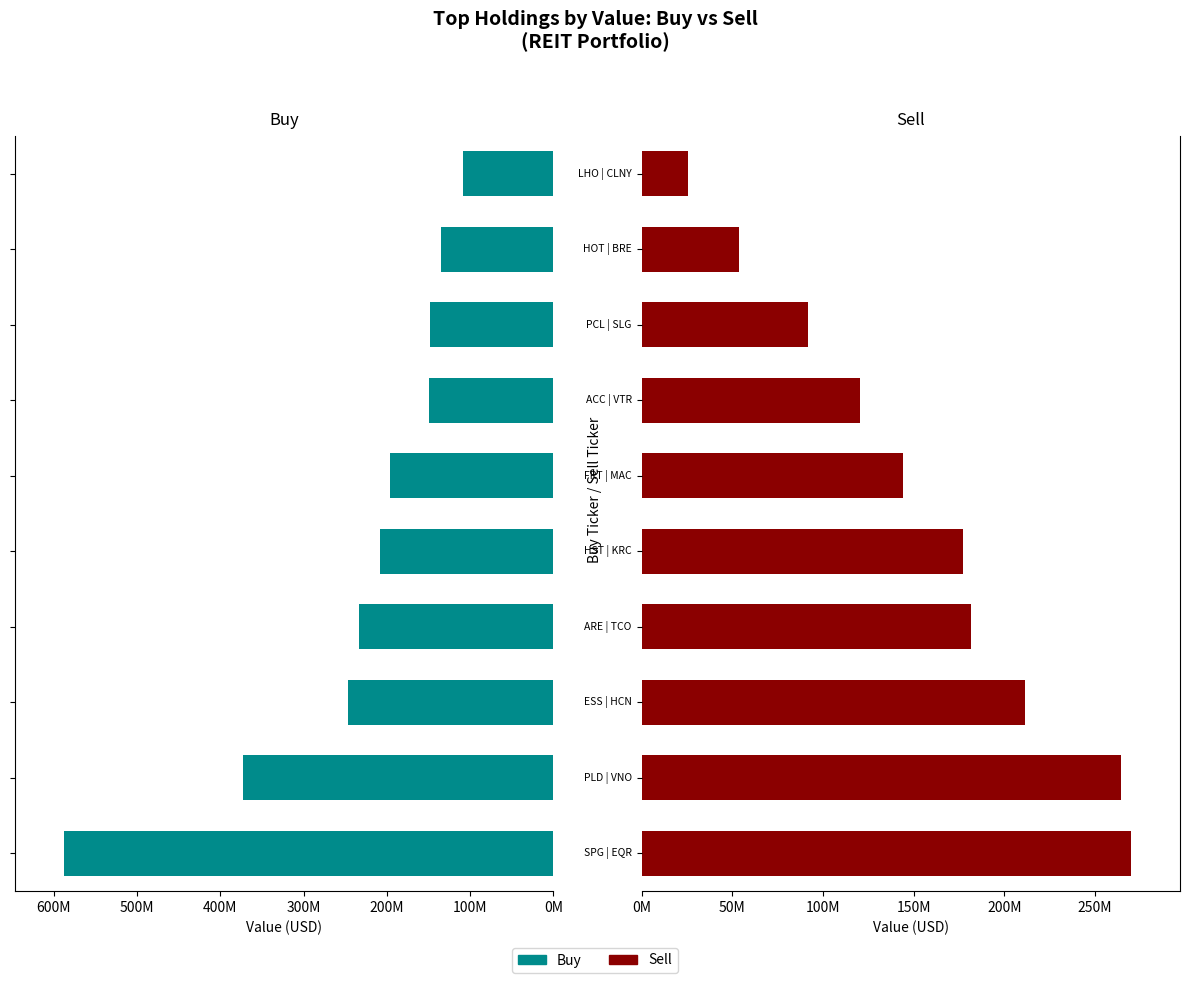

What is the total value across all series at 500M?

340370000